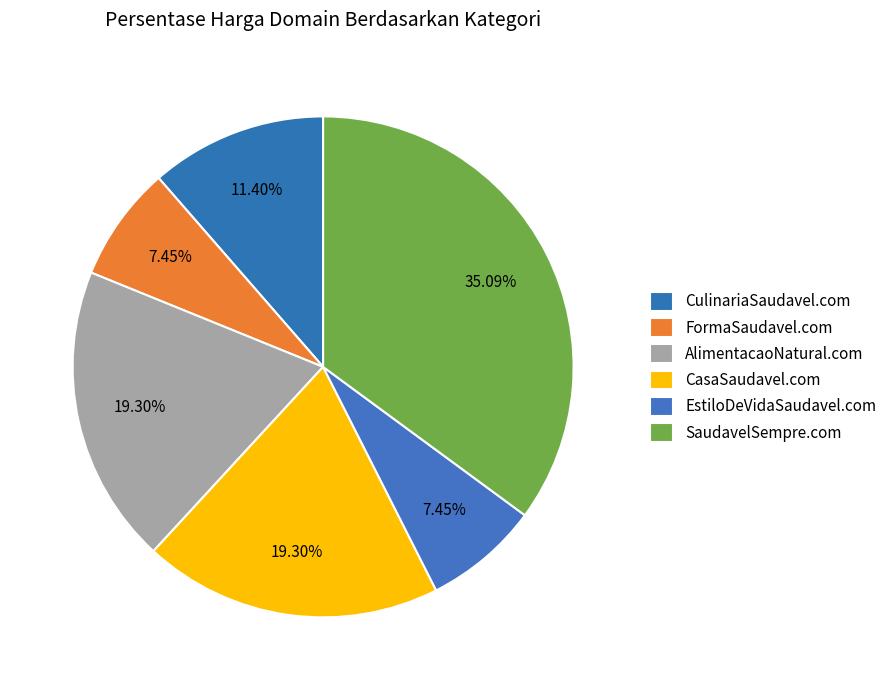

Count the number of slices in the pie.

6